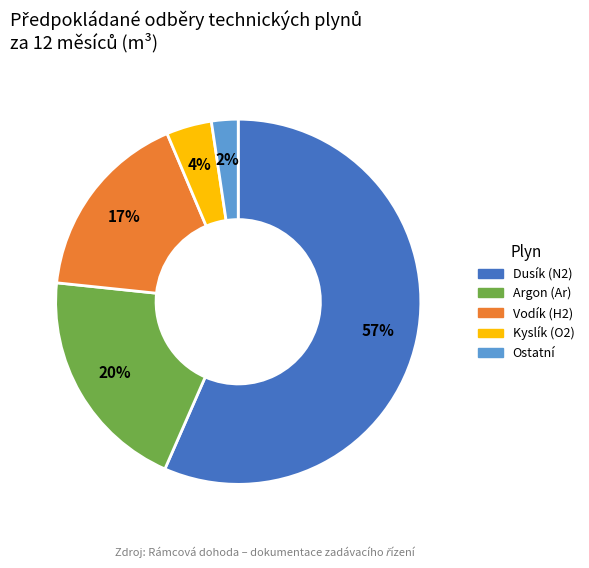

To the nearest percent, what is the average slice percentage?

20%